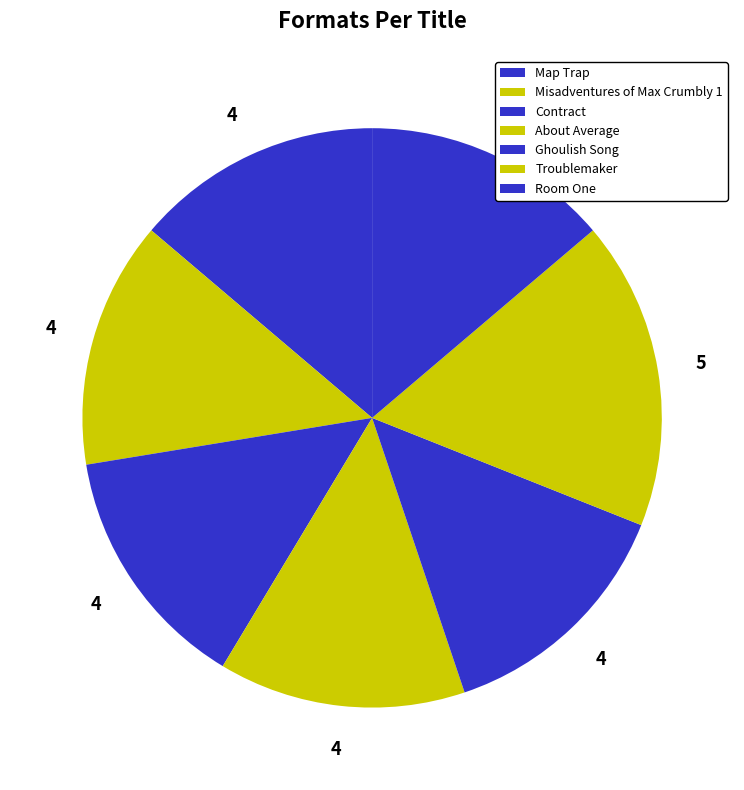

How many slices are in this pie chart?

7